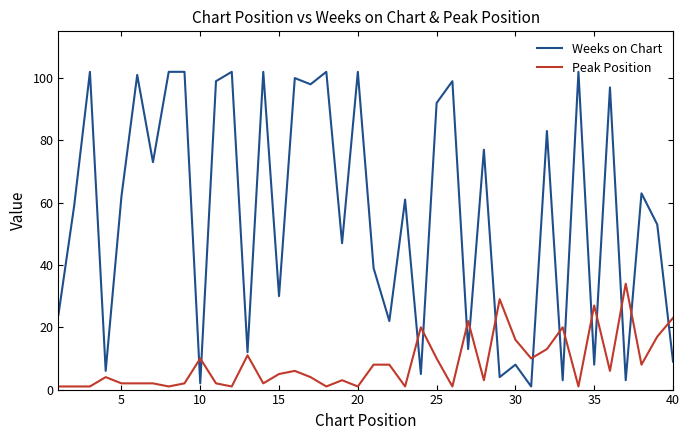

Which series has the largest range (max minus min)?

Weeks on Chart